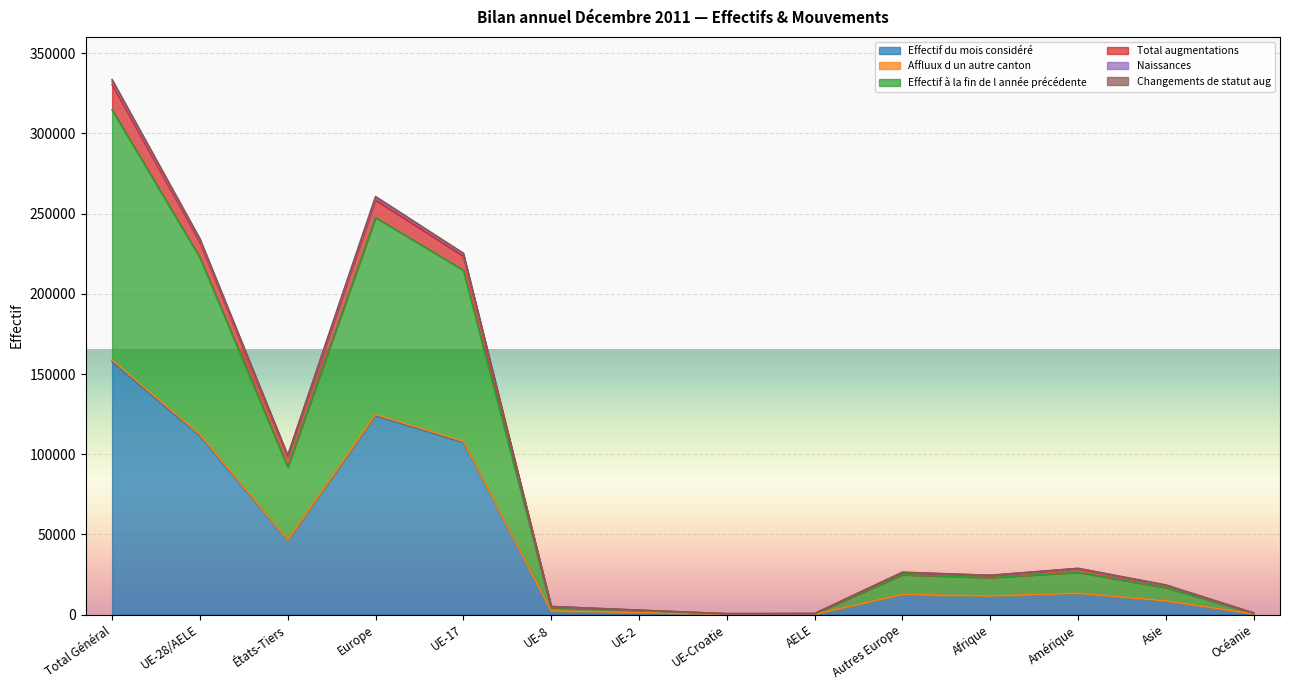

What is the highest value of the Effectif du mois considéré series?

157733